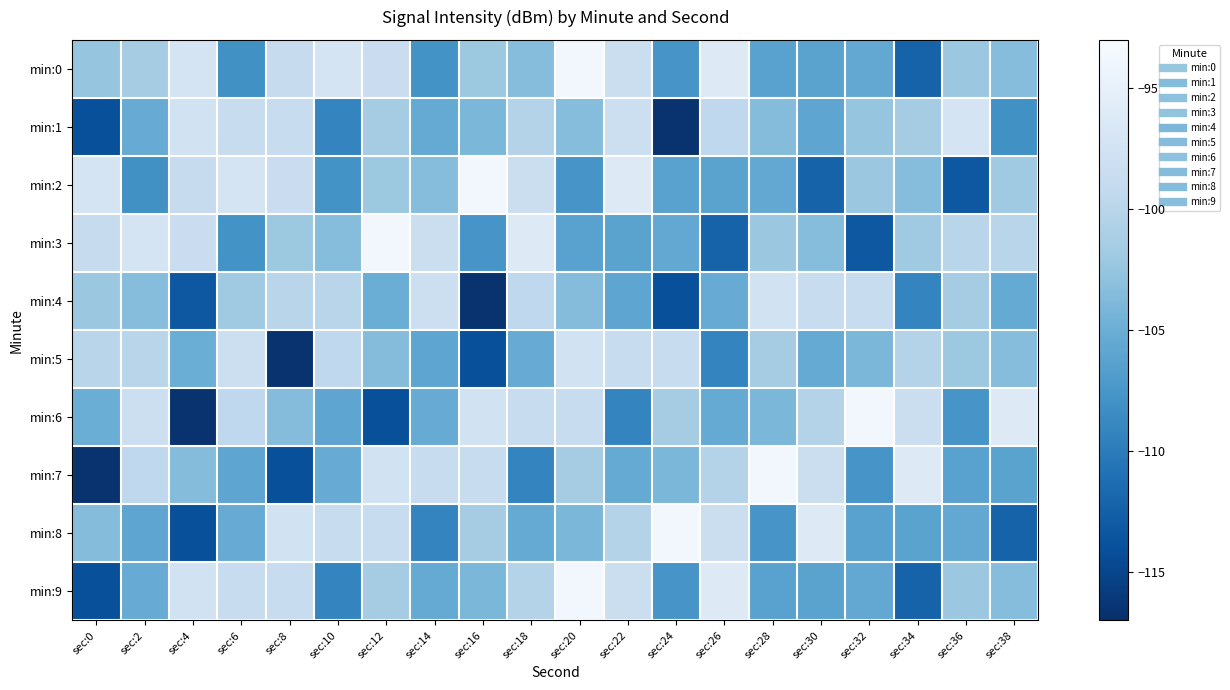

Rank the series by their maximum value, from highest to lowest.

min:0, min:2, min:3, min:6, min:7, min:8, min:9, min:1, min:4, min:5